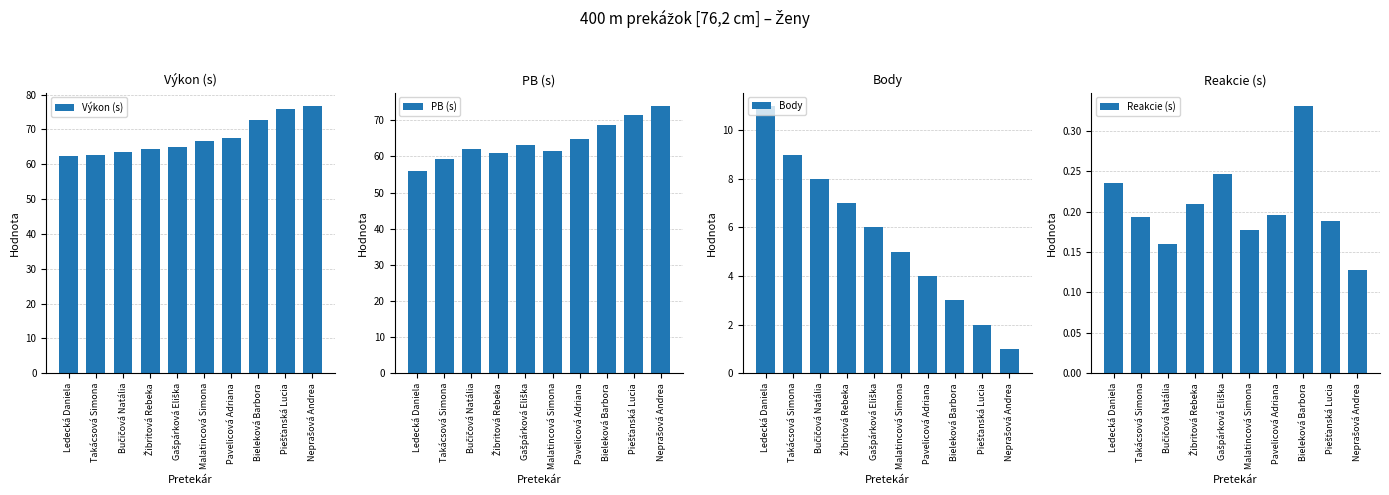

What position from the right is Malatincová Simona?

5